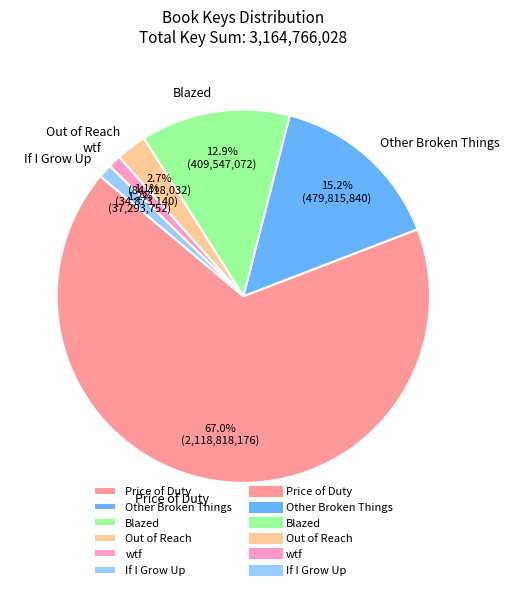

Does Price of Duty account for over 50% of the chart?

Yes